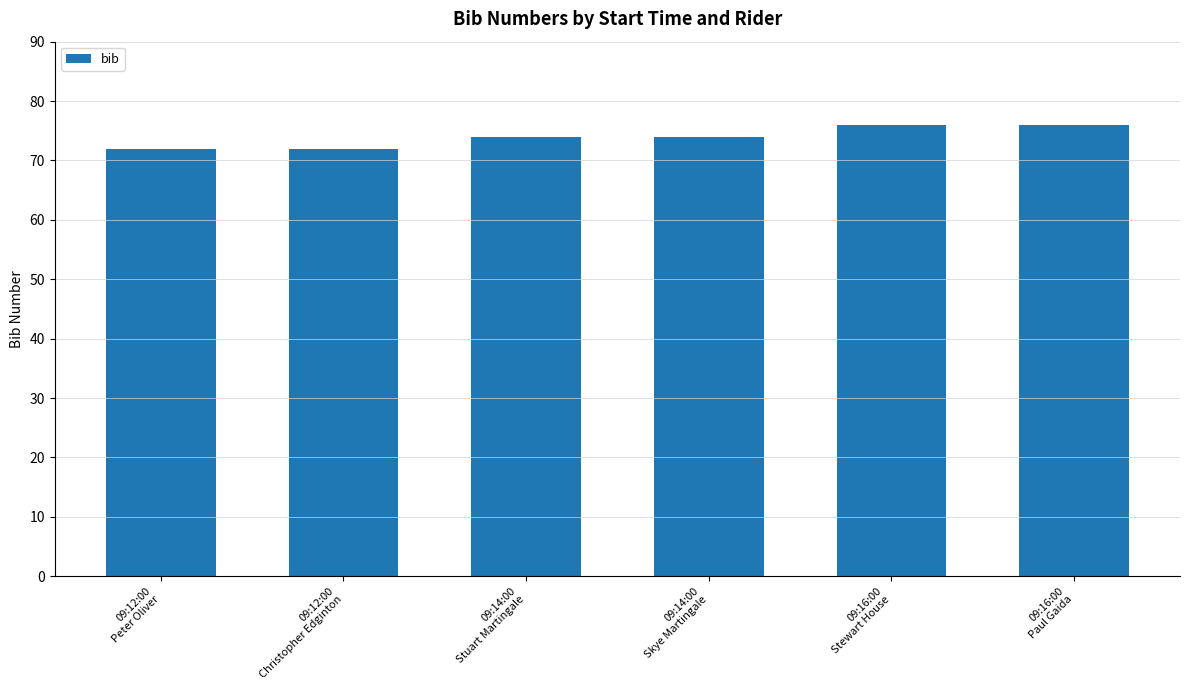

Are the bars horizontal?

No